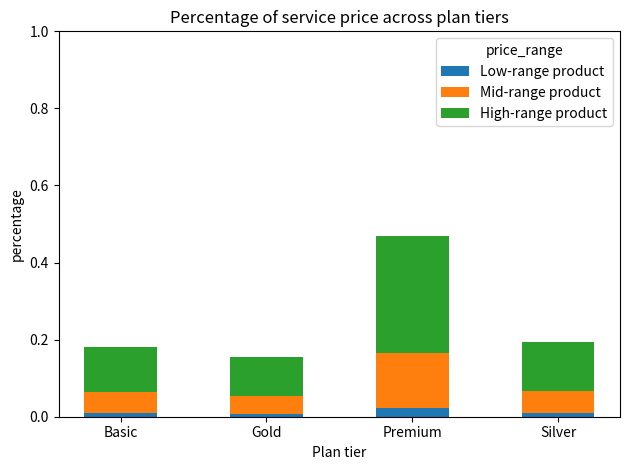

At which category is the sum across all series the highest?

Premium